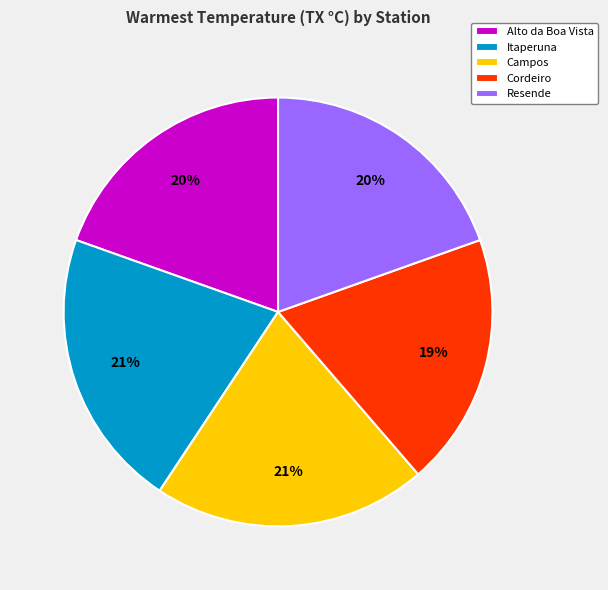

How many slices are in this pie chart?

5